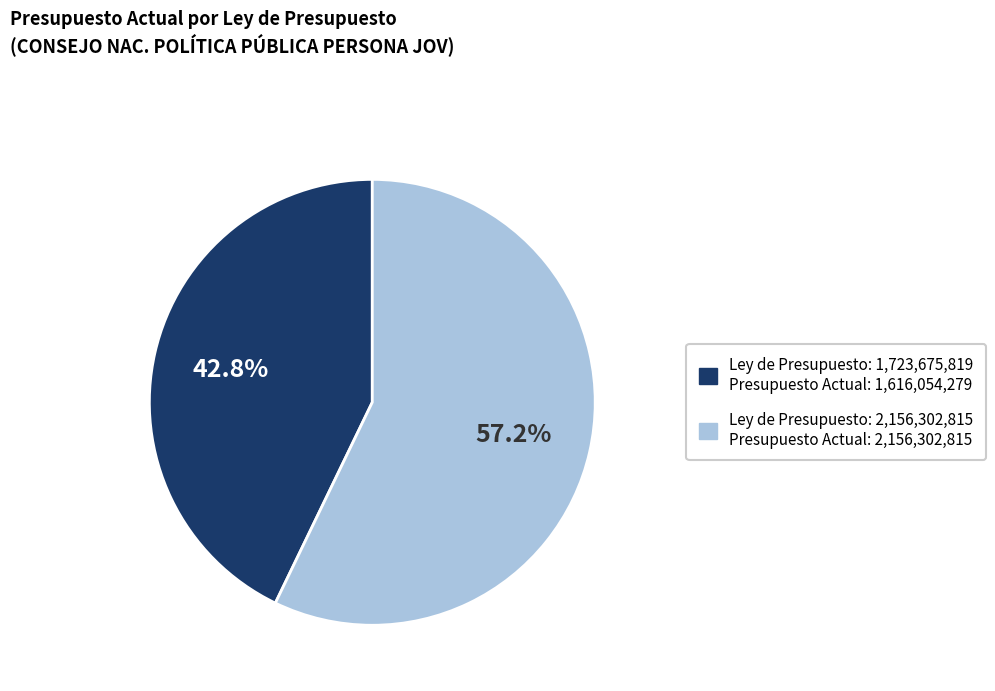

Is there any slice that represents more than half of the pie?

Yes